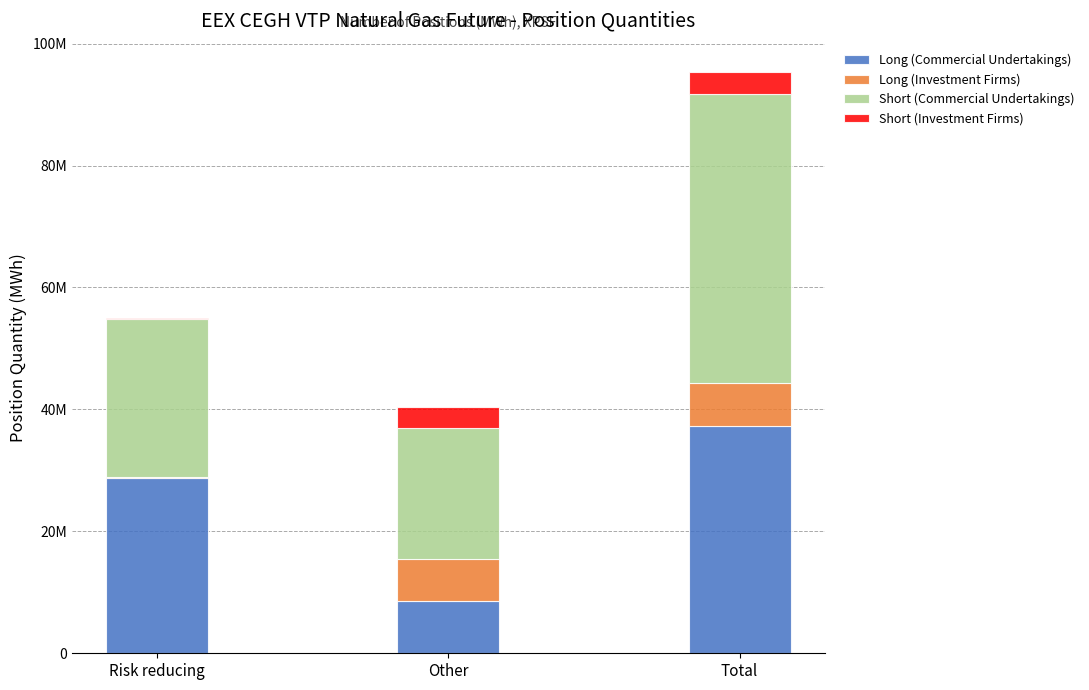

Rank the series at Other from highest to lowest value.

Short (Commercial Undertakings), Long (Commercial Undertakings), Long (Investment Firms), Short (Investment Firms)